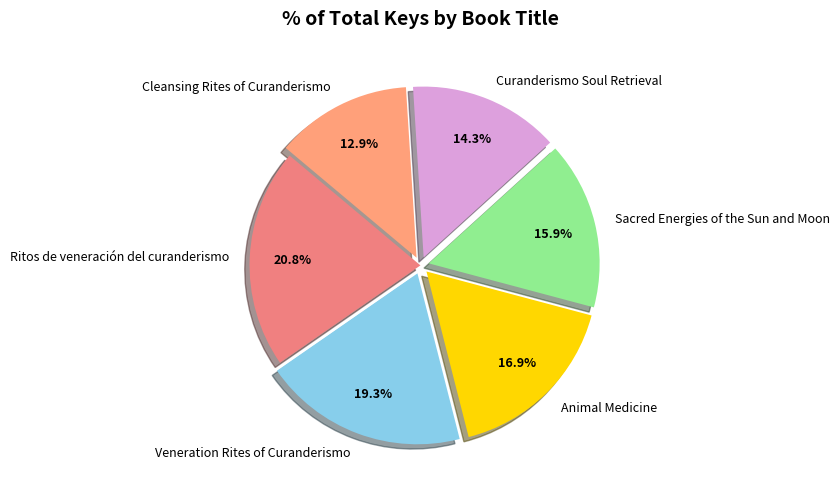

Is the sum of Ritos de veneración del curanderismo and Sacred Energies of the Sun and Moon greater than half?

No